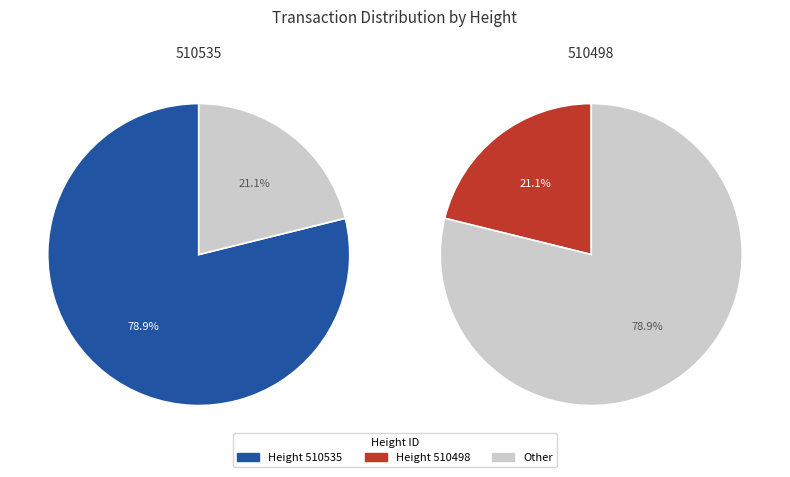

Is the sum of 510498 and 510535 greater than half?

Yes